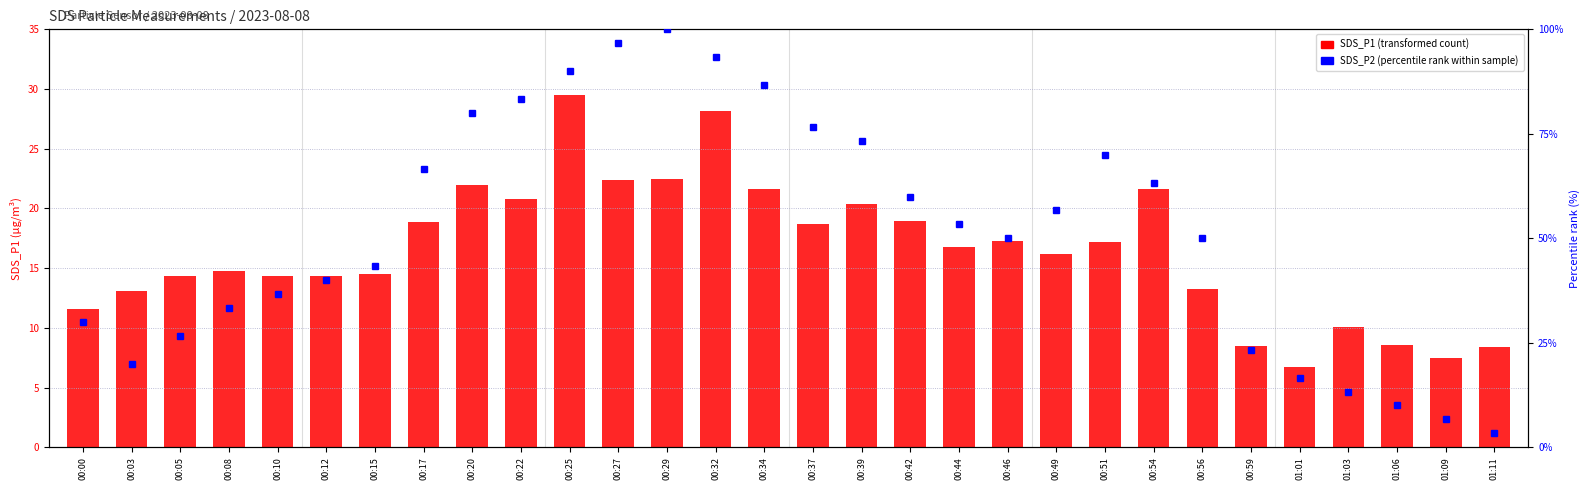

At which label does SDS_P2 (percentile rank) first exceed 53?

00:17